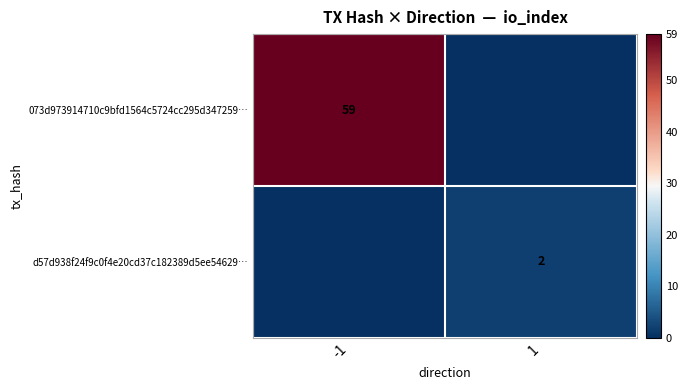

True or false: 073d973914710c9bfd1564c5724cc295d347259… has a value of 13 at -1.

False